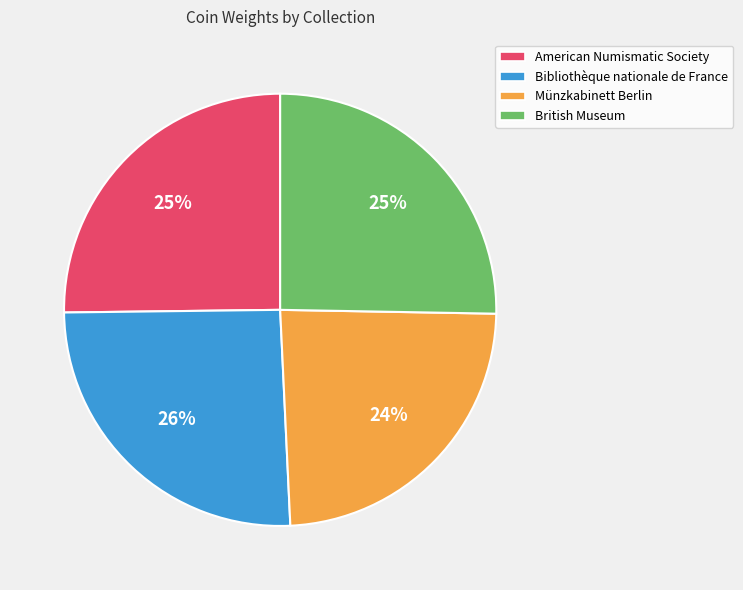

To the nearest percent, what percentage of the pie is American Numismatic Society?

25%